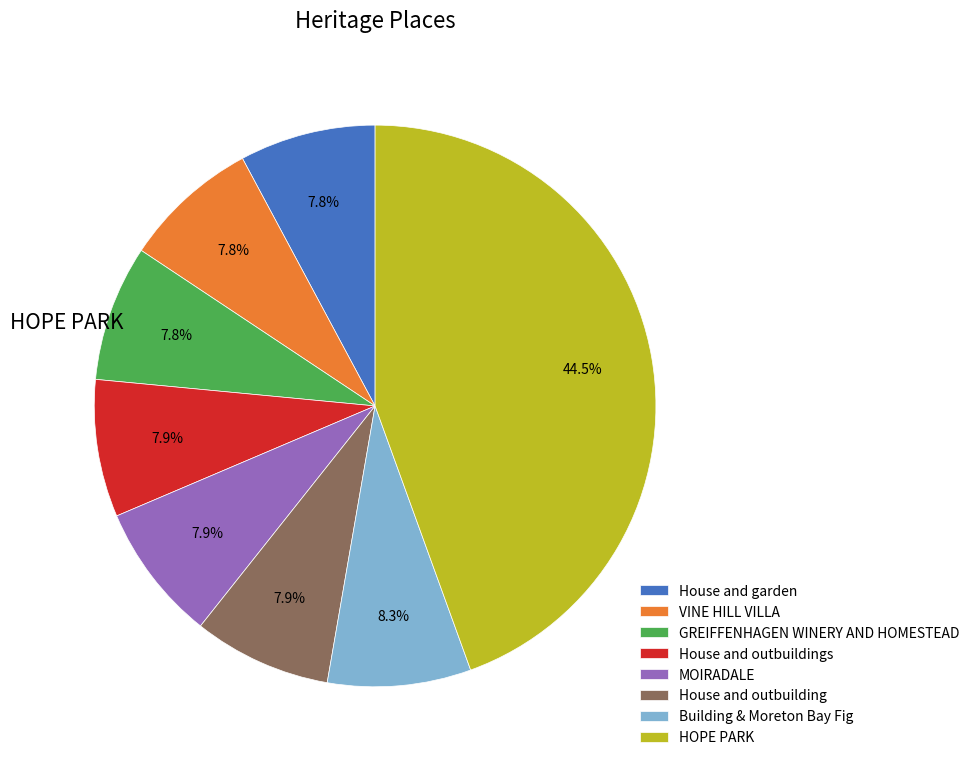

How many segments does this pie chart have?

8